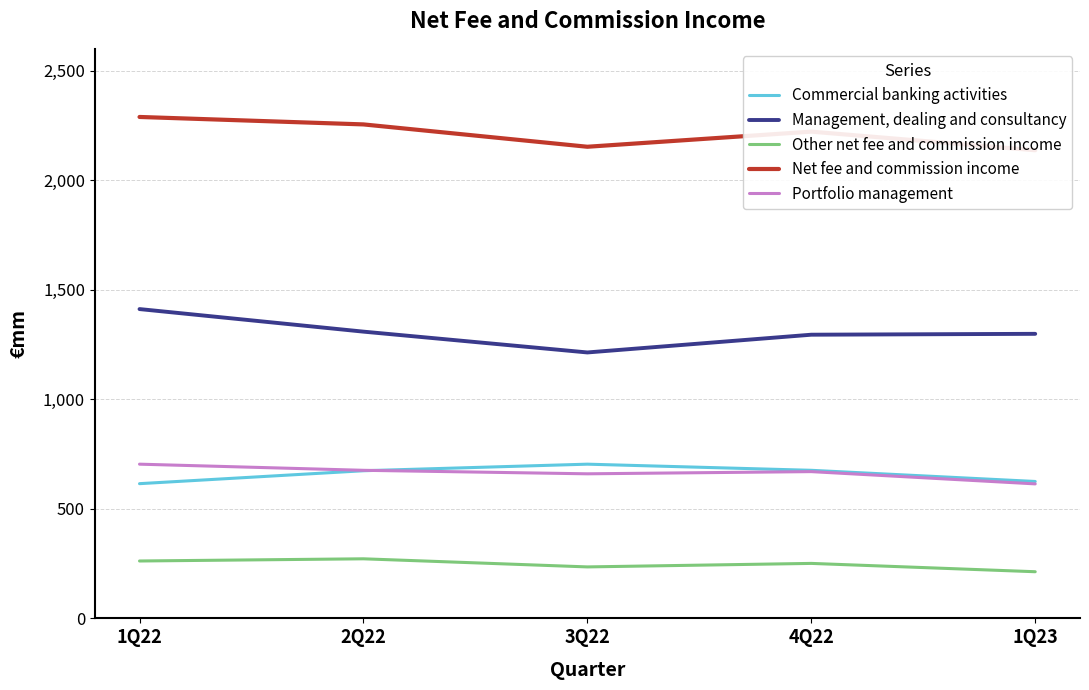

At which label does Commercial banking activities first exceed 674?

3Q22